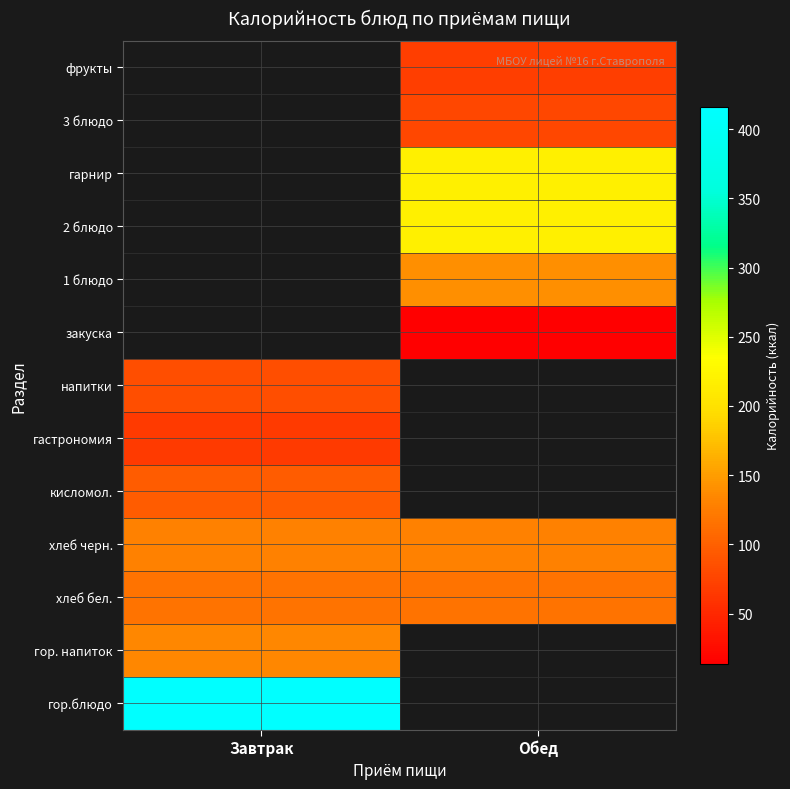

Which has a higher value, Обед or Завтрак?

Завтрак